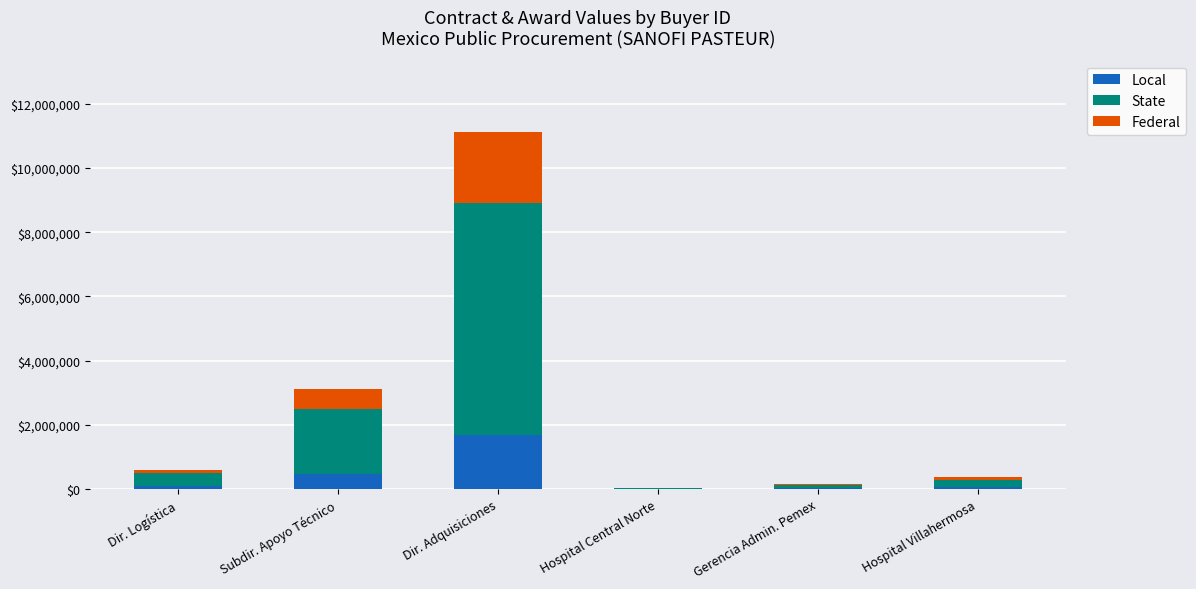

What value does the Local series have at Dir. Adquisiciones?

1668000.0